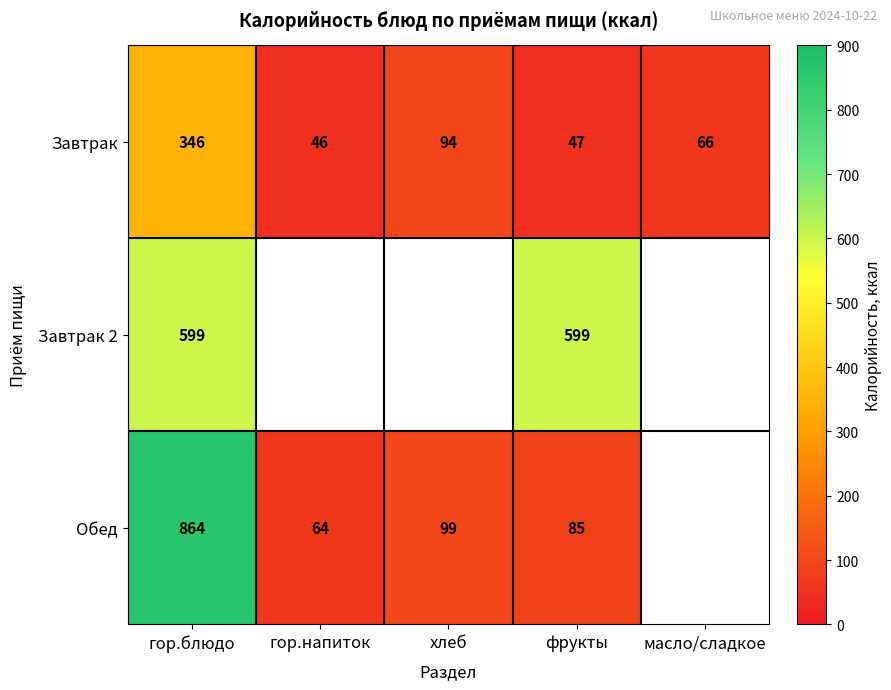

Is it true that Обед equals 103 at гор.напиток?

False